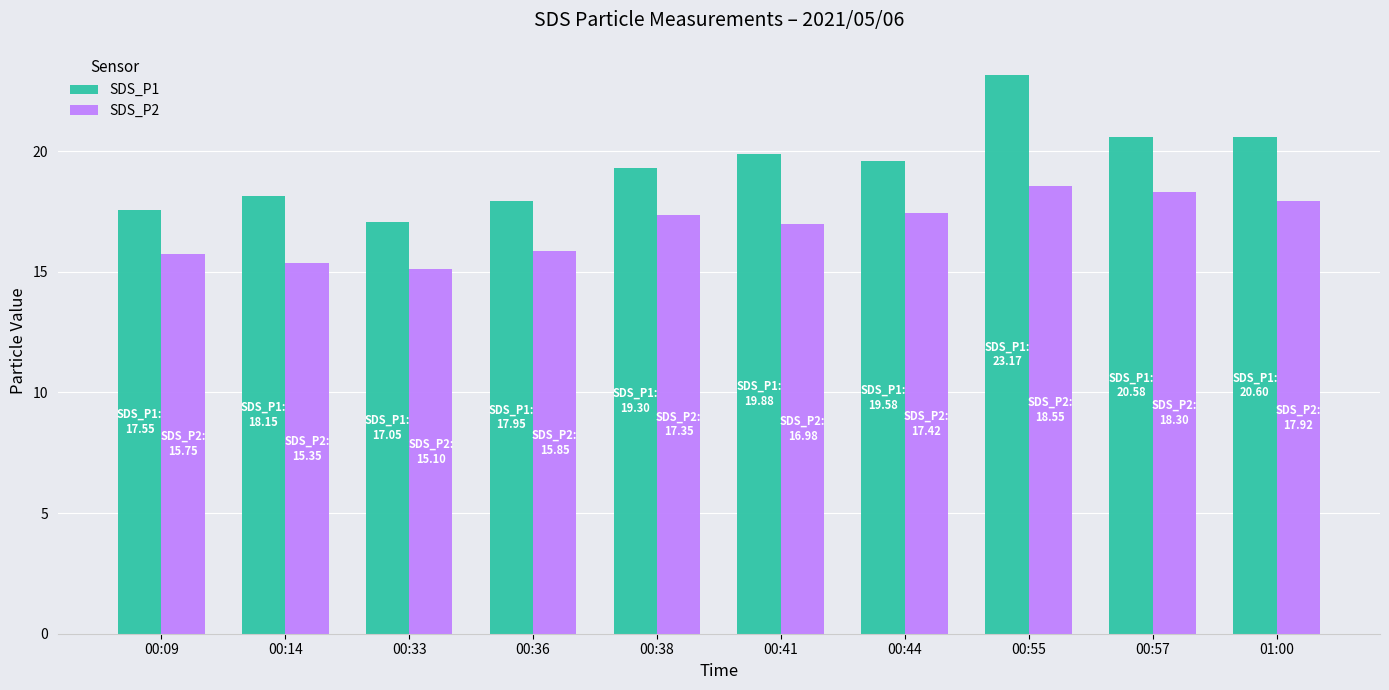

What value does the SDS_P1 series have at 00:44?

19.6